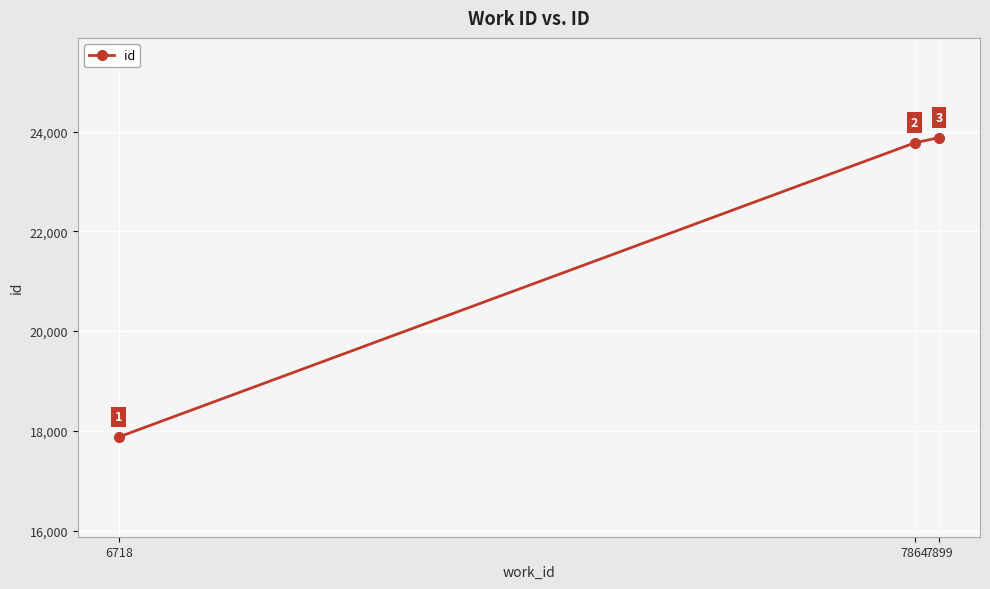

Rank the categories by value from lowest to highest.

6718, 7864, 7899